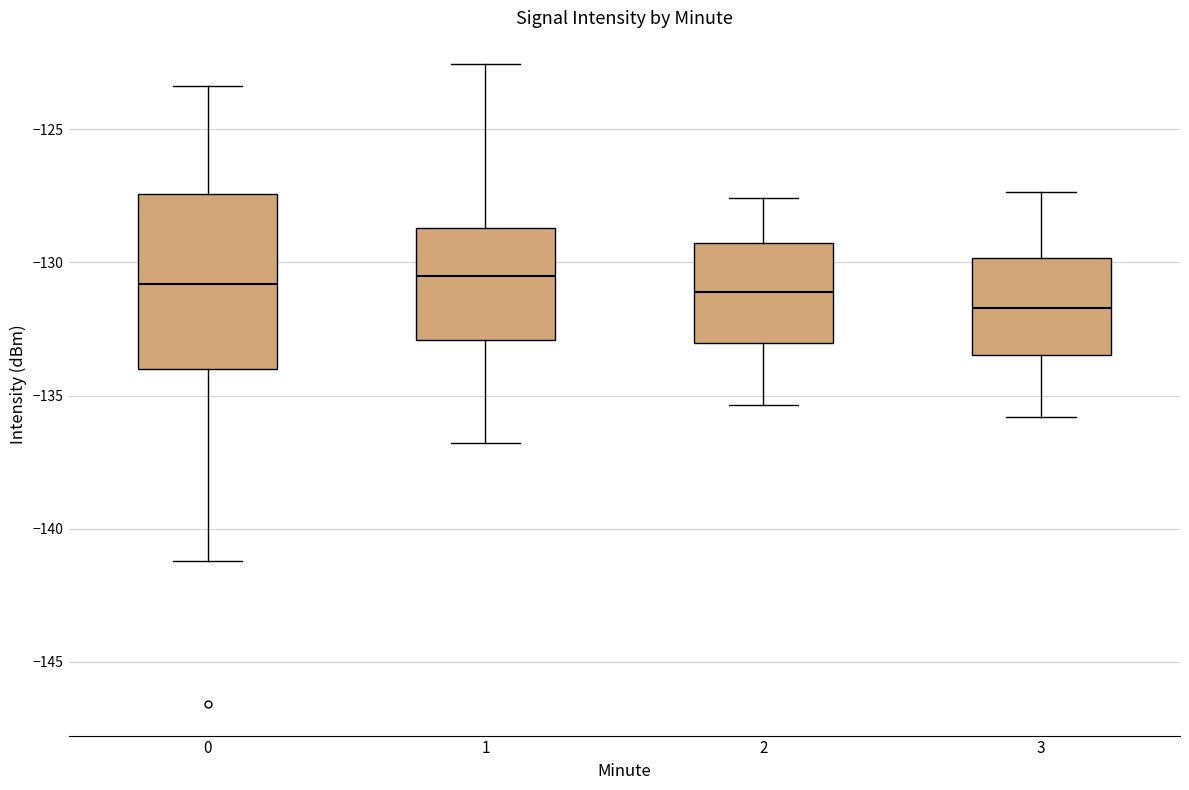

Reading left to right, transcribe this box plot: for each box, give where its median line is, the range the box spans, and where its two whiskers end, as read against the y-axis. The values are not printed on the chart, so give them approximately, as read against the axis.

0: median -131.0, box -134.0 to -127.5, whiskers -141.0 to -123.5
1: median -130.5, box -133.0 to -128.5, whiskers -137.0 to -122.5
2: median -131.0, box -133.0 to -129.5, whiskers -135.5 to -127.5
3: median -131.5, box -133.5 to -130.0, whiskers -136.0 to -127.5